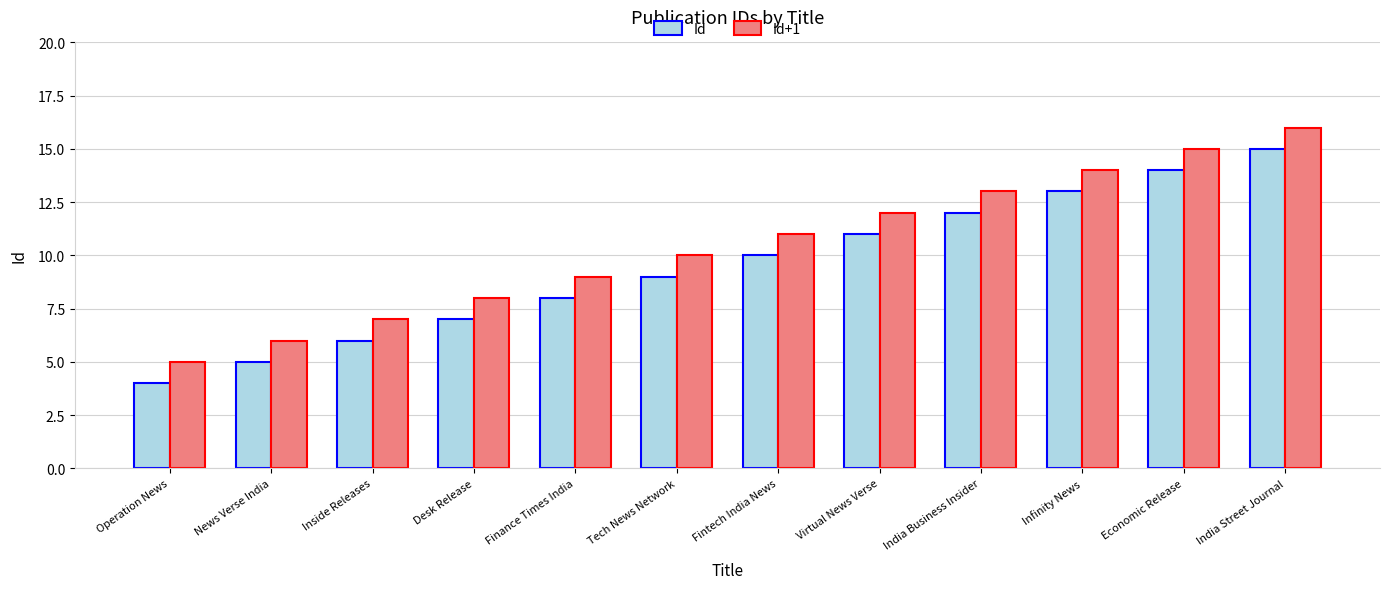

List the series in order of their overall mean, lowest first.

Id, Id+1